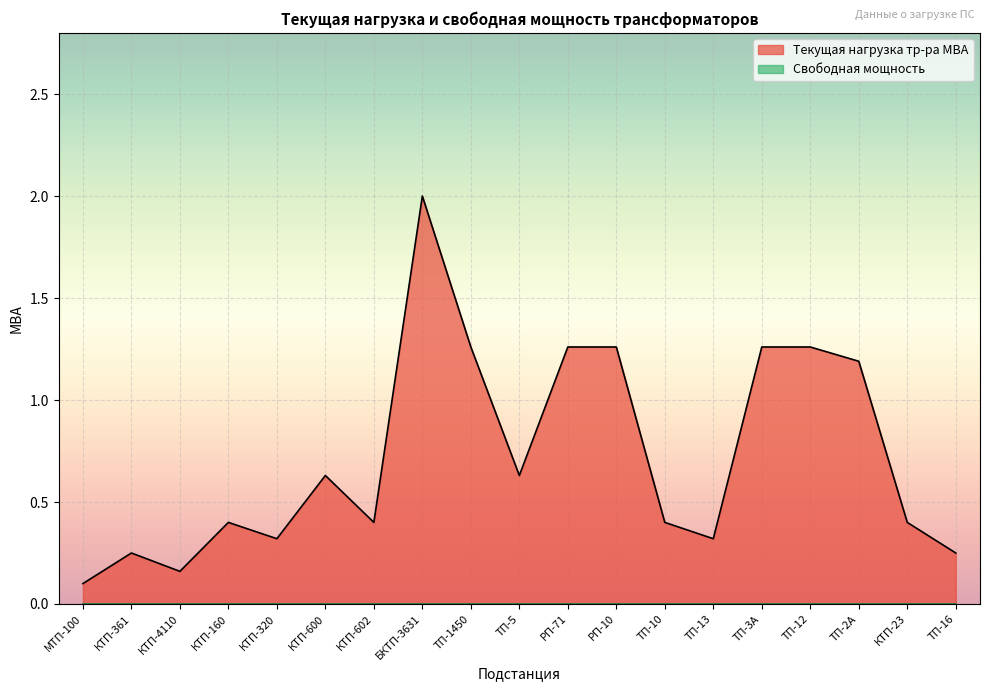

Which category has the highest value across all series?

БКТП-3631